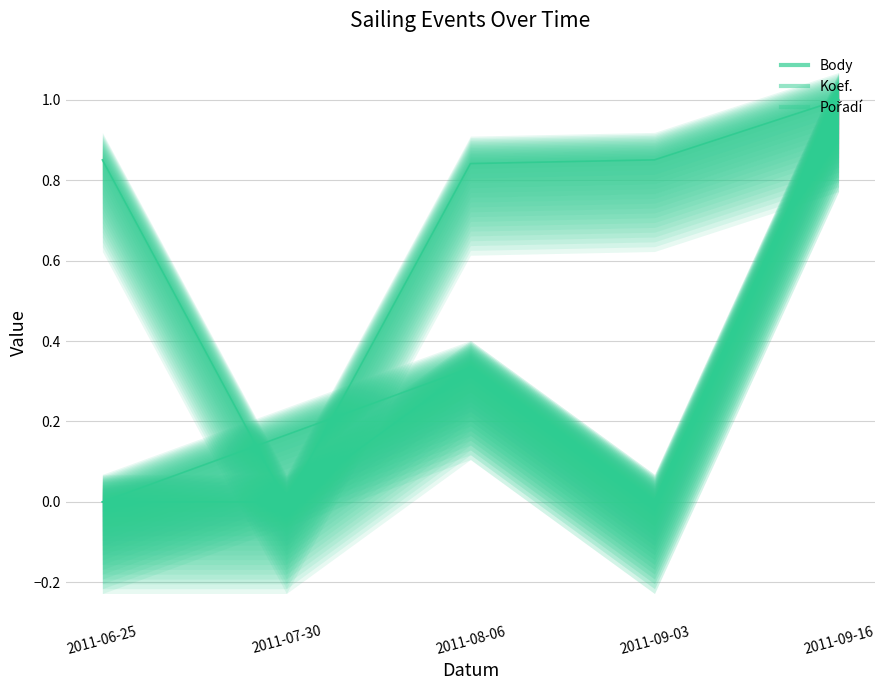

True or false: Koef. has more than 0 interior local peaks.

True